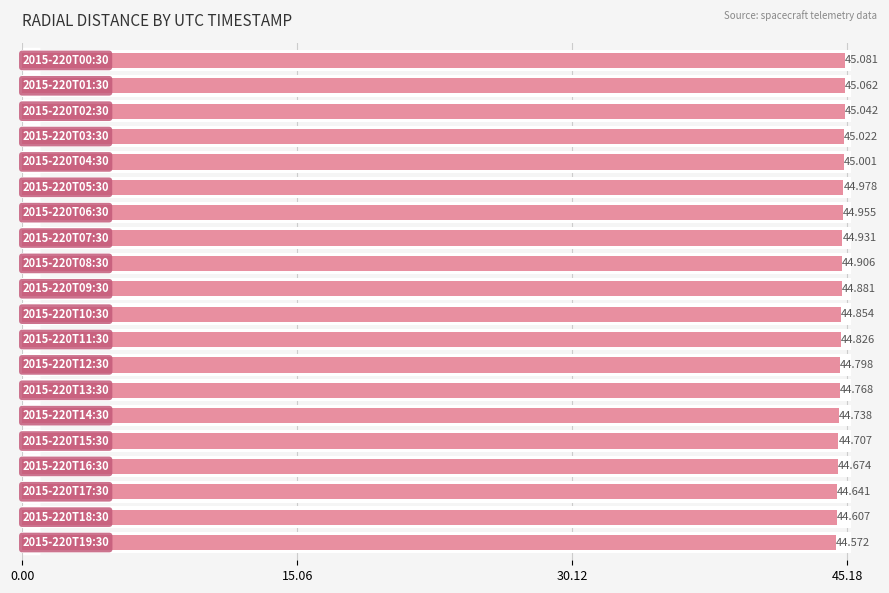

The value at 10 is 44.9. True or false?

True